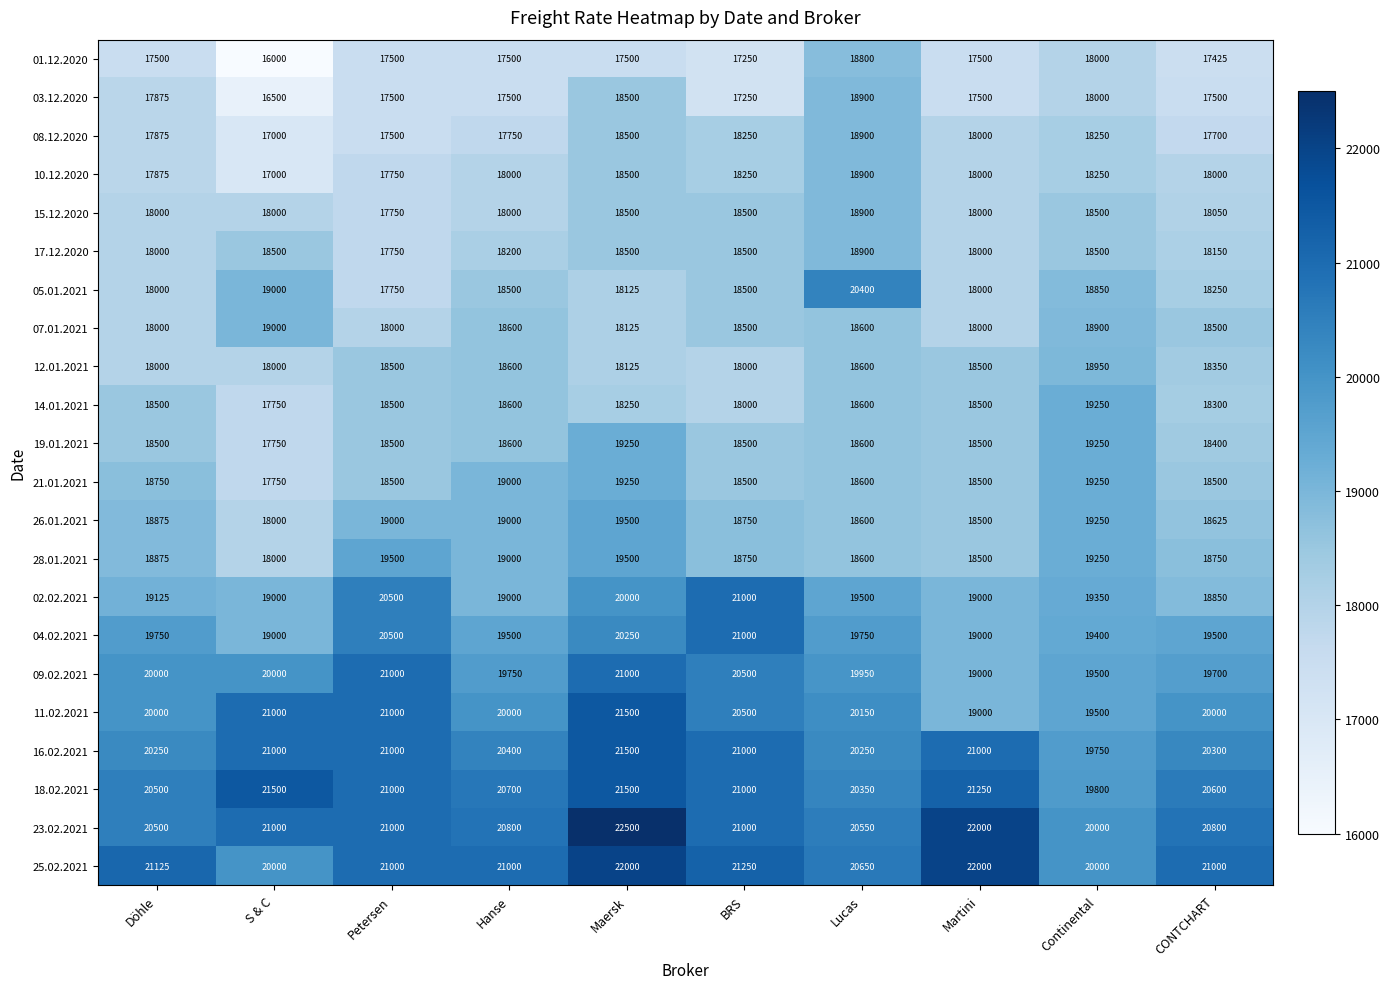

Count the number of data series in this chart.

22